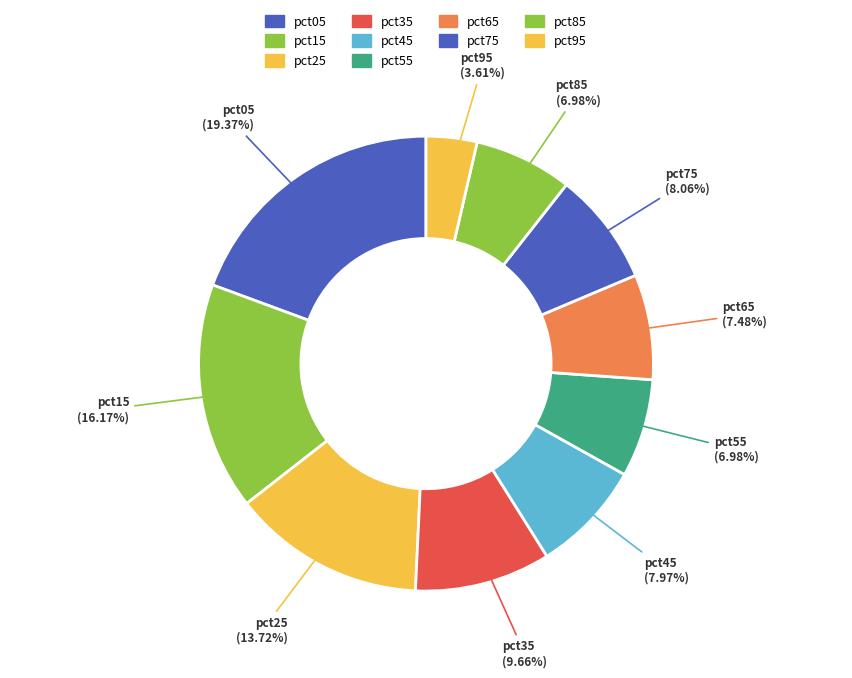

Count the number of slices in the pie.

10